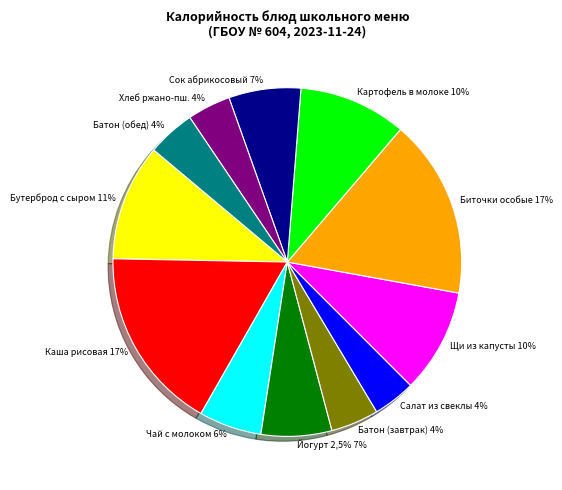

What is the ratio of the value at СОК АБРИКОСОВЫЙ to the value at БАТОН ОБОГАЩЁННЫЙ (обед)?

1.5